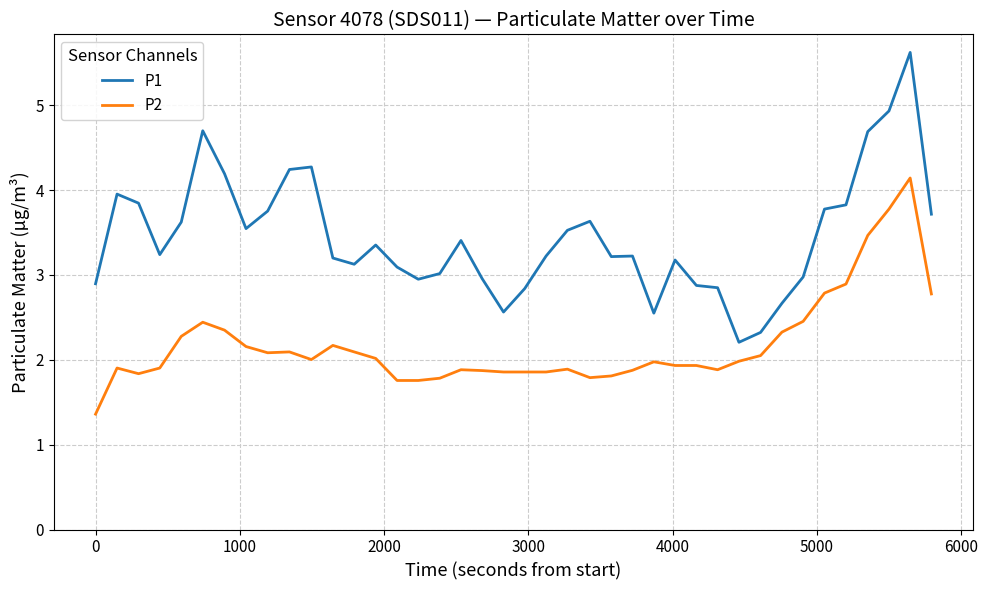

Which series has the largest total across all categories?

P1